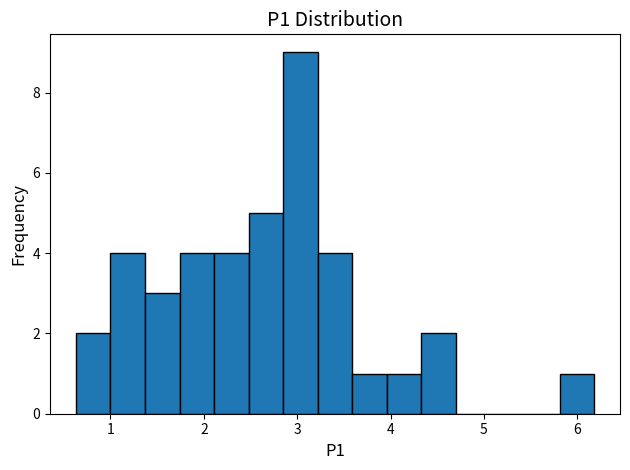

Read against the x-axis, roughly where is the centre of the tallest bar?

3.0